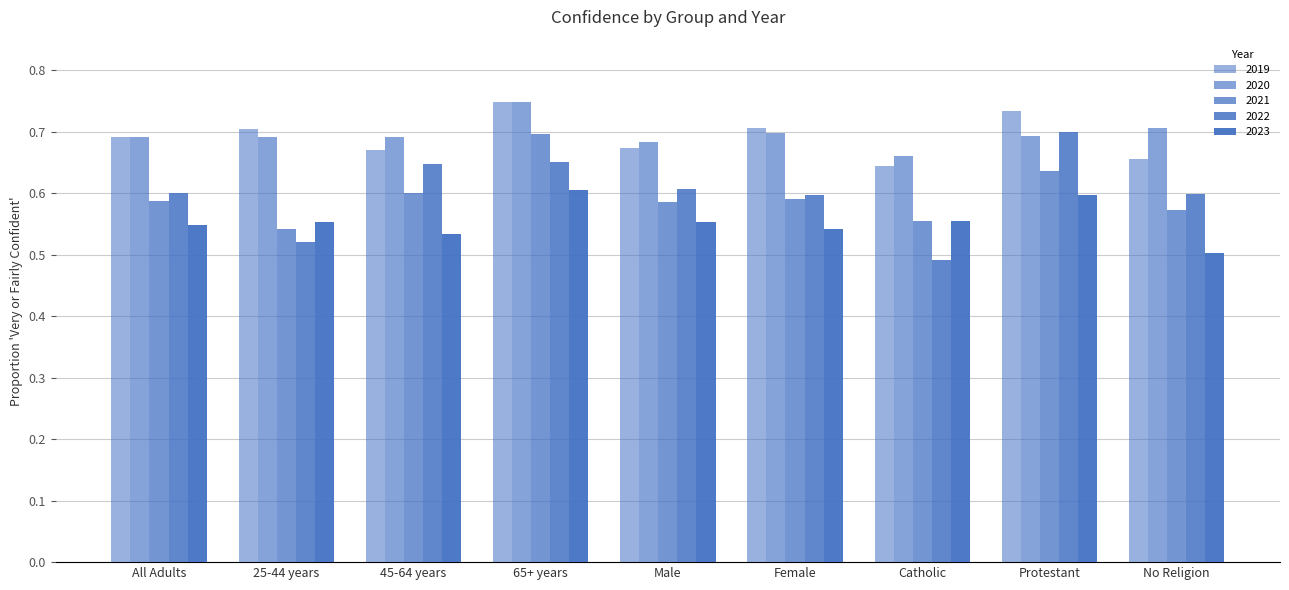

Which category has the highest value in the 2023 series?

65+ years